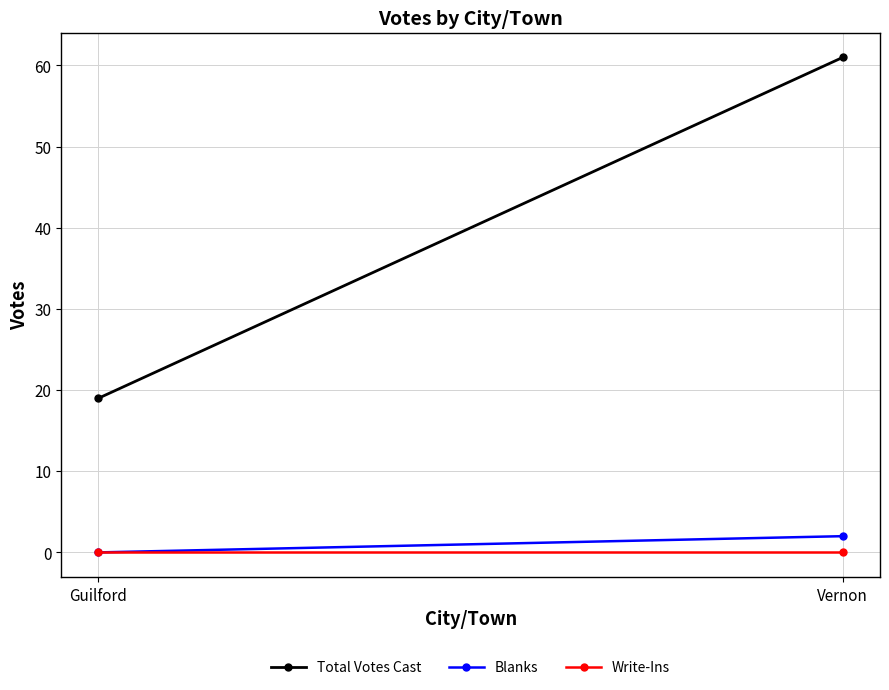

Reading right to left, extract all data points from this chart.

Total Votes Cast: Vernon=61	Guilford=19
Blanks: Vernon=2	Guilford=0
Write-Ins: Vernon=0	Guilford=0